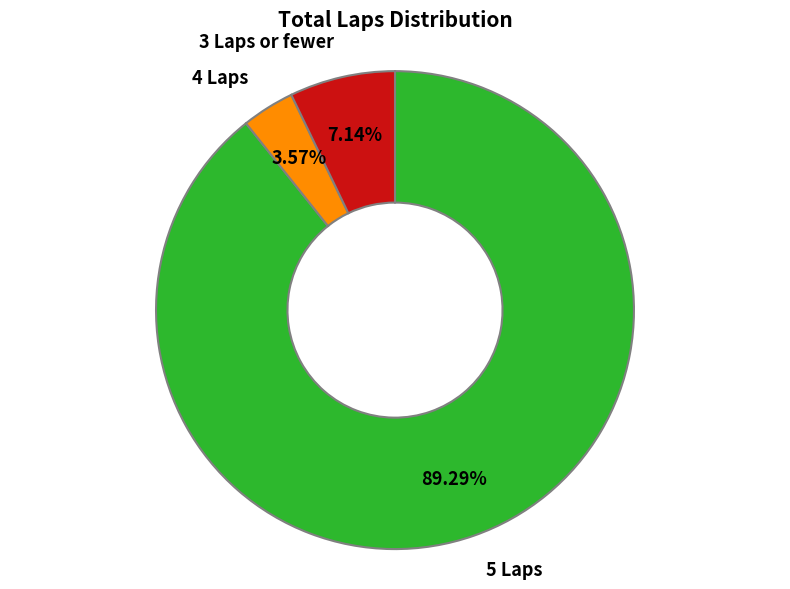

Is there a majority slice in this chart?

Yes